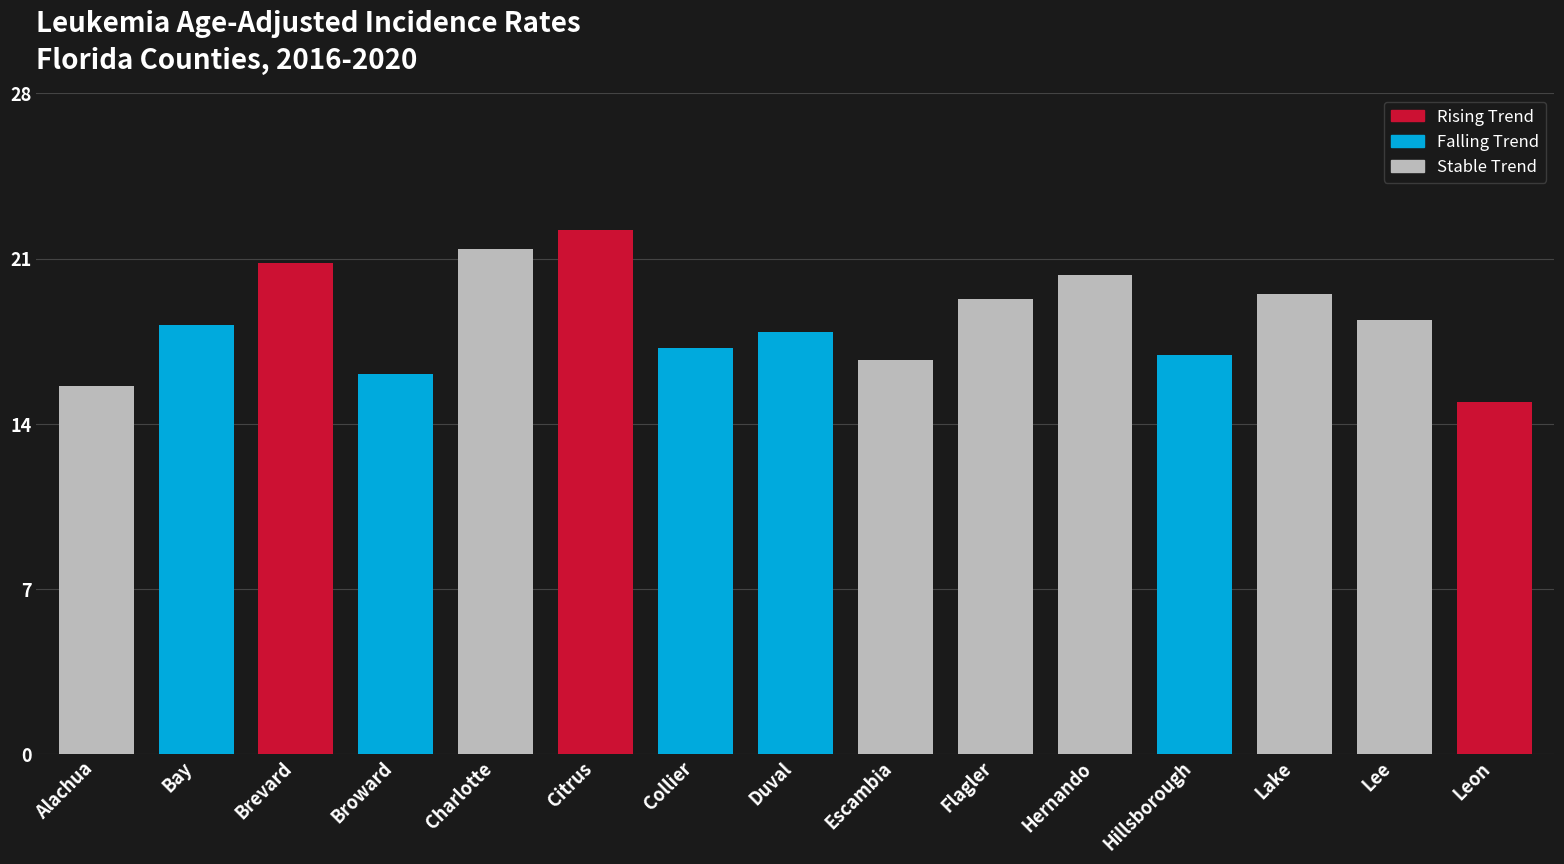

Which label corresponds to the largest value in the chart?

Citrus